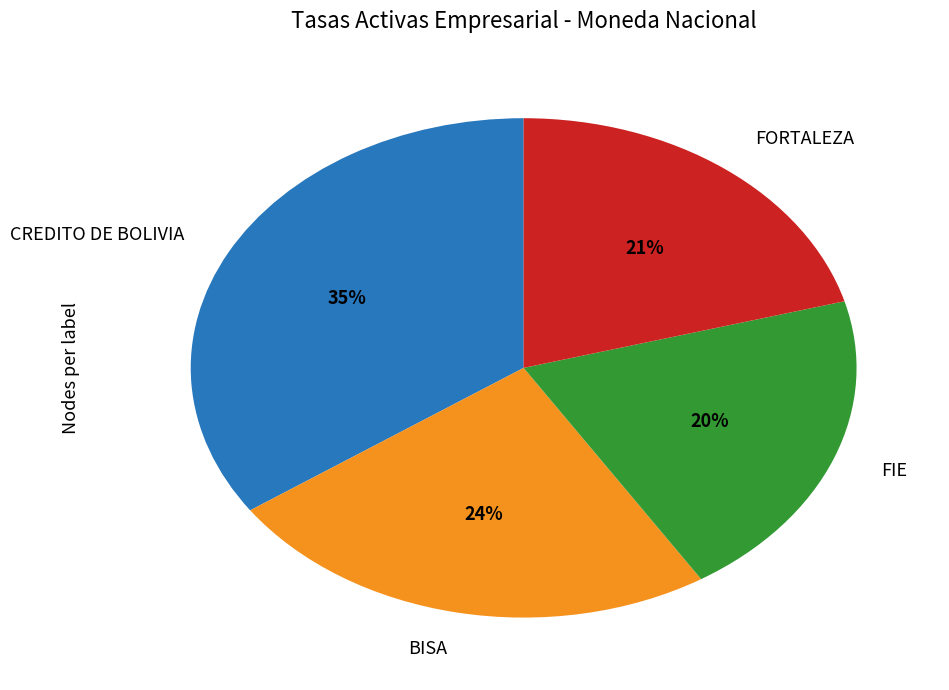

Between BISA and FORTALEZA, which is larger?

BISA